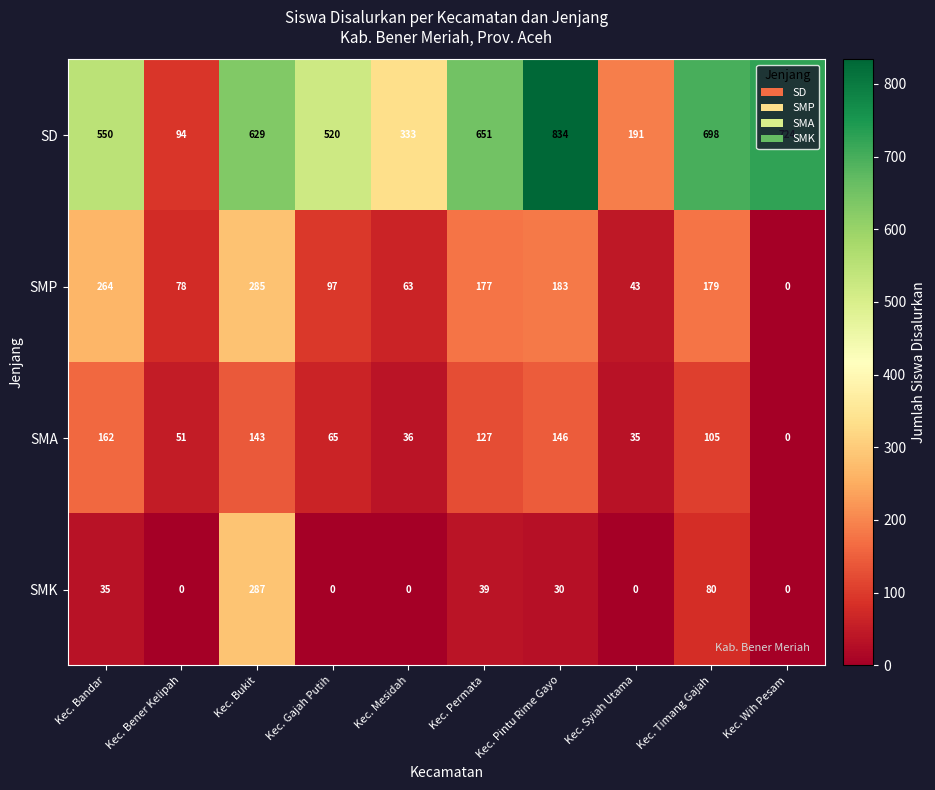

What is the spread (max minus min) of values at Kec. Bandar?

515